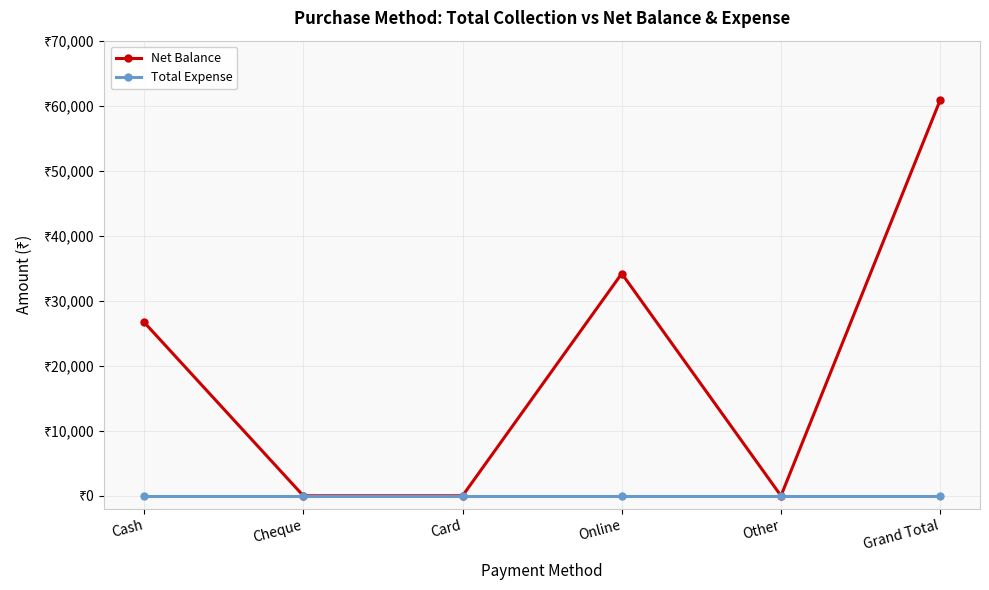

Is this an area chart (filled region under the line)?

No